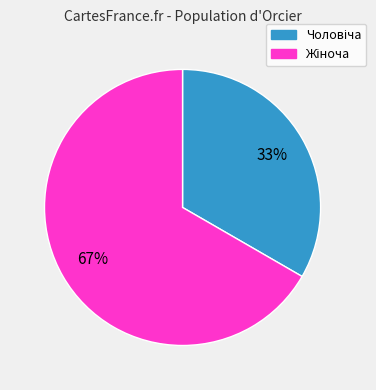

Is there a majority slice in this chart?

Yes